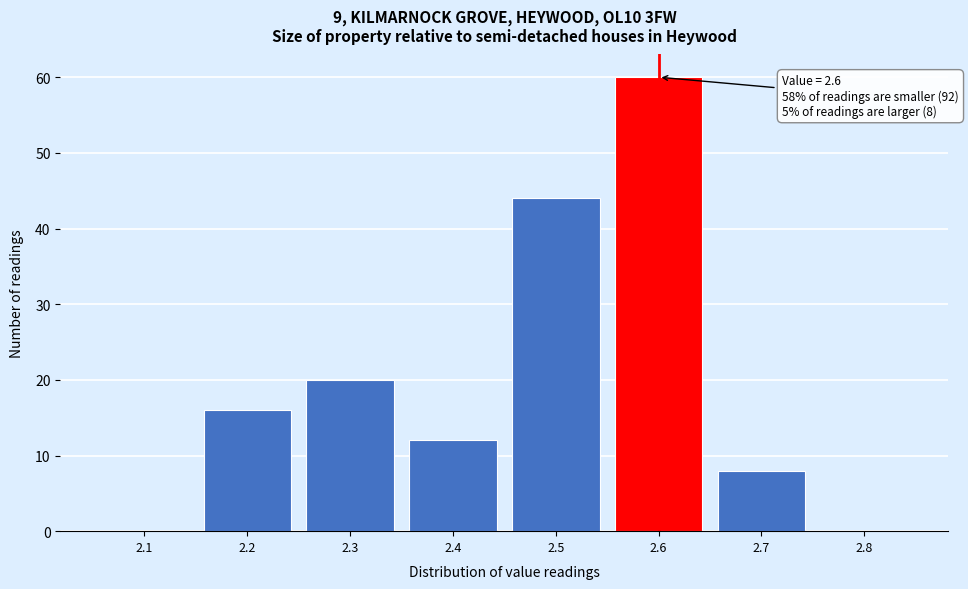

Reading left to right, extract all data points from this chart.

2.1=0	2.2=16	2.3=20	2.4=12	2.5=44	2.6=60	2.7=8	2.8=0